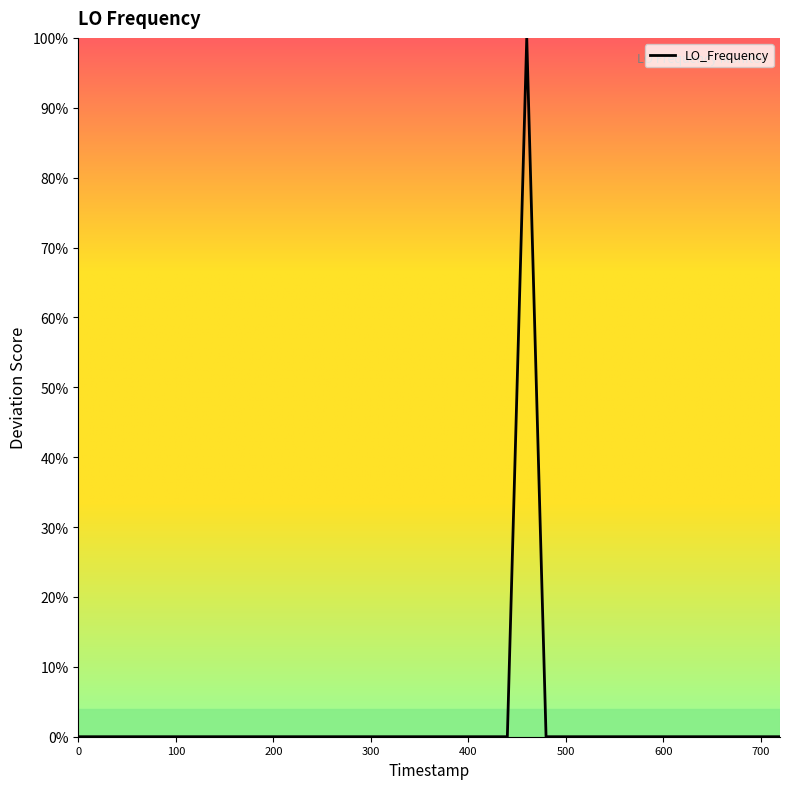

Does the chart have visible grid lines?

No